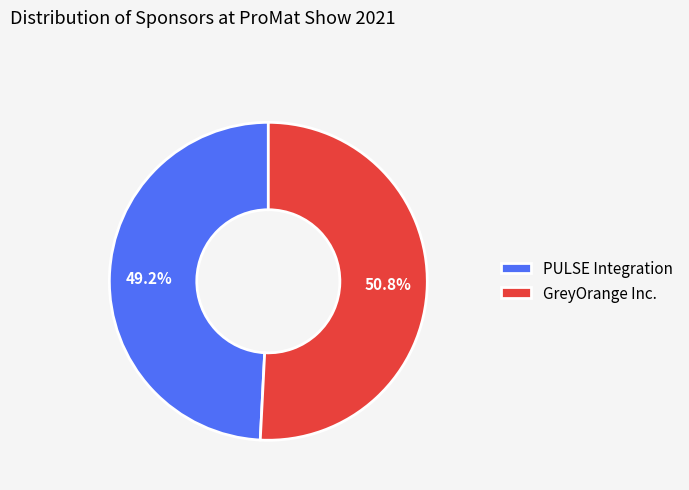

What percentage is the PULSE Integration slice, to the nearest percent?

49%